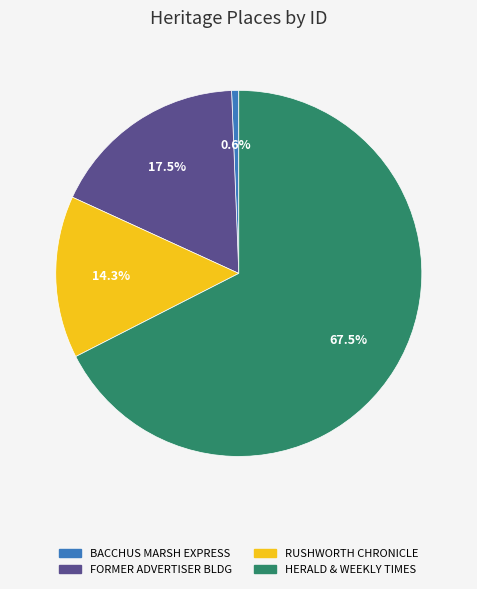

What is the largest slice in the pie chart?

HERALD & WEEKLY TIMES